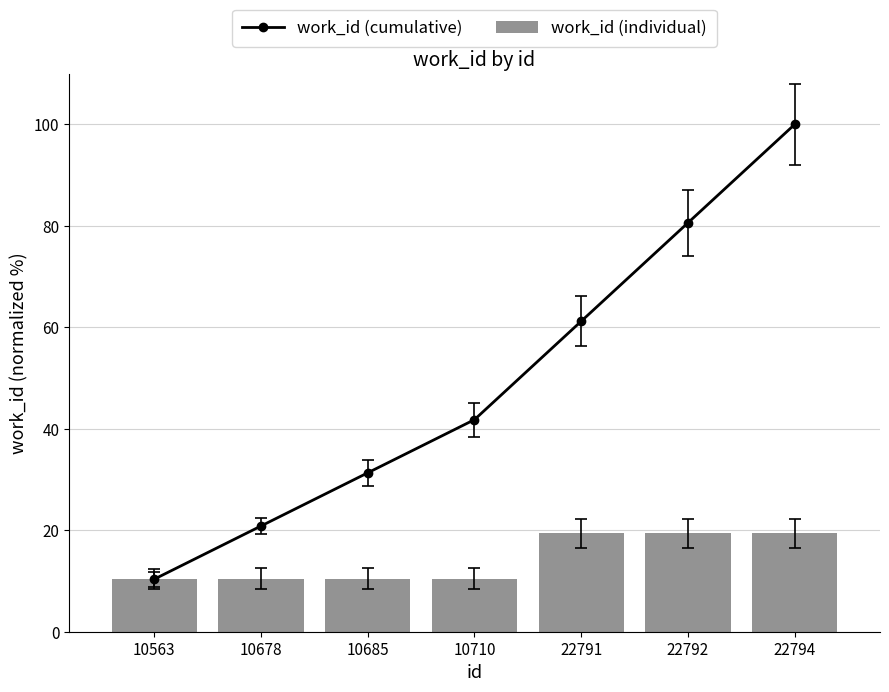

What are all the series names shown in the legend?

work_id (cumulative), work_id (individual)